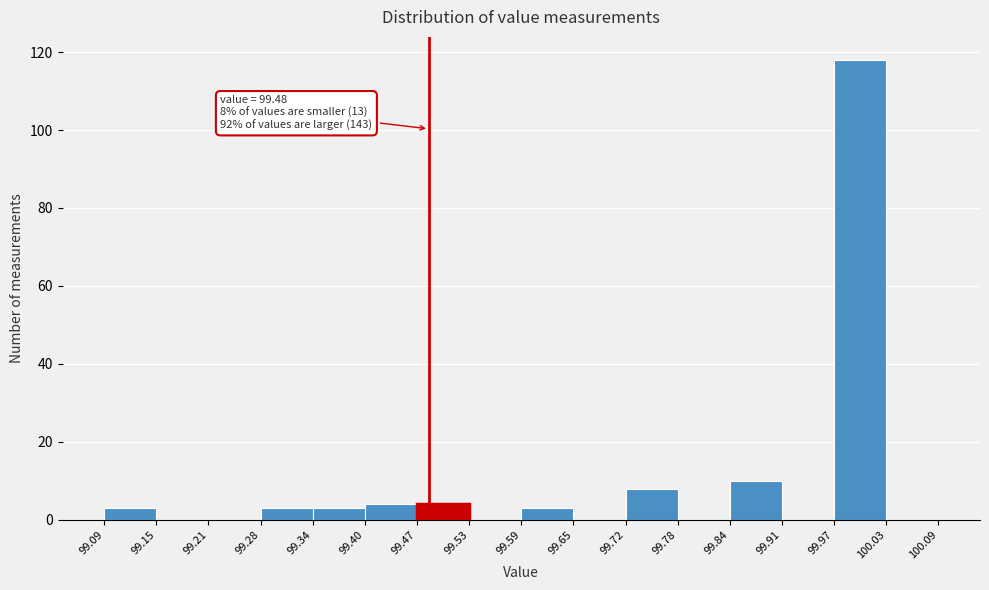

Which range on the x-axis has the tallest bar?

99.97 to 100.03